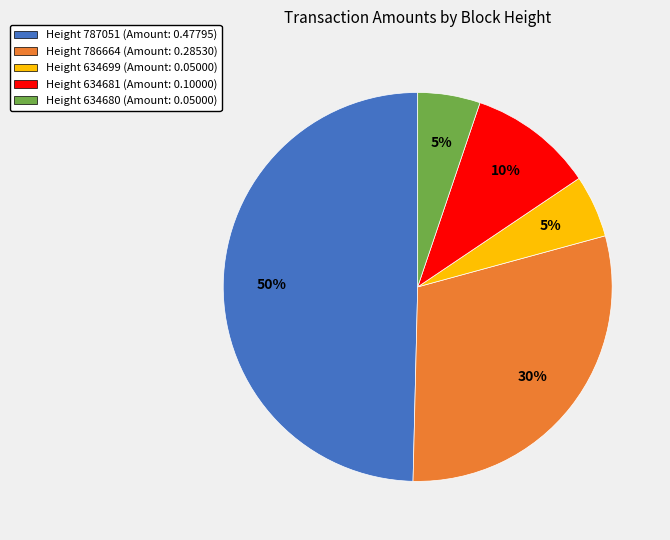

True or false: Height 634699 (Amount: 0.05000) accounts for 1% of the total.

False